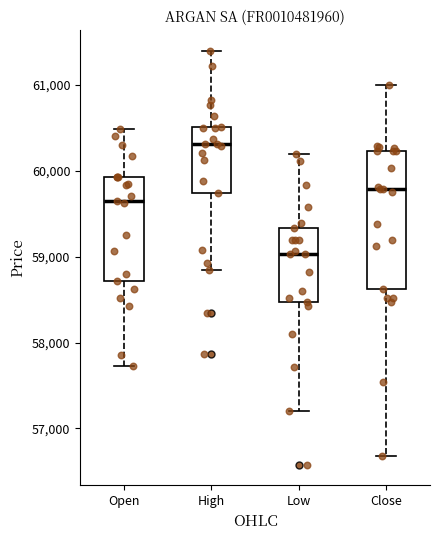

Comparing the boxes themselves (not the whiskers), which one is the tallest?

Close